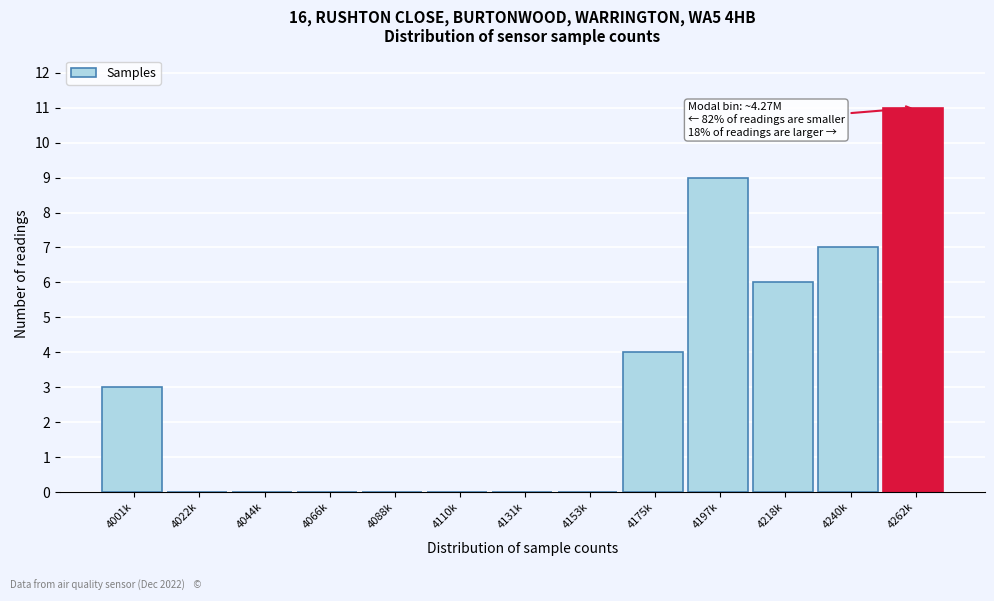

Reading left to right, transcribe all the data shown in this chart.

4001k=3	4022k=0	4044k=0	4066k=0	4088k=0	4110k=0	4131k=0	4153k=0	4175k=4	4197k=9	4218k=6	4240k=7	4262k=11